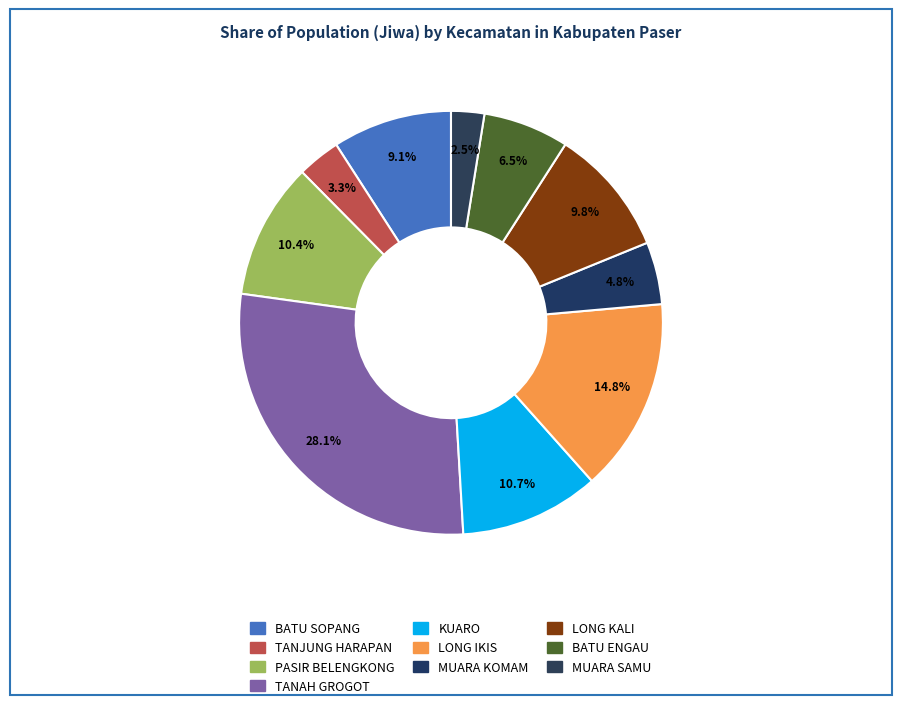

Which category has the smallest portion of the pie?

MUARA SAMU